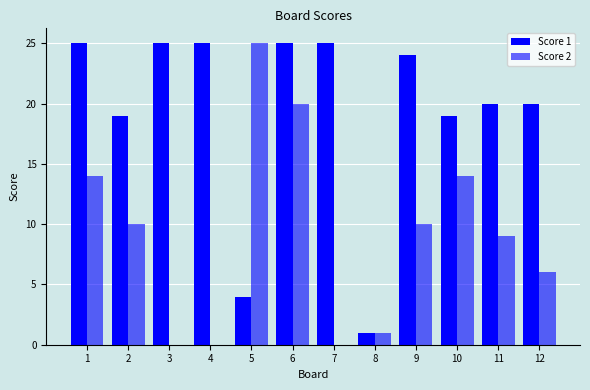

How many categories are shown in the chart?

12